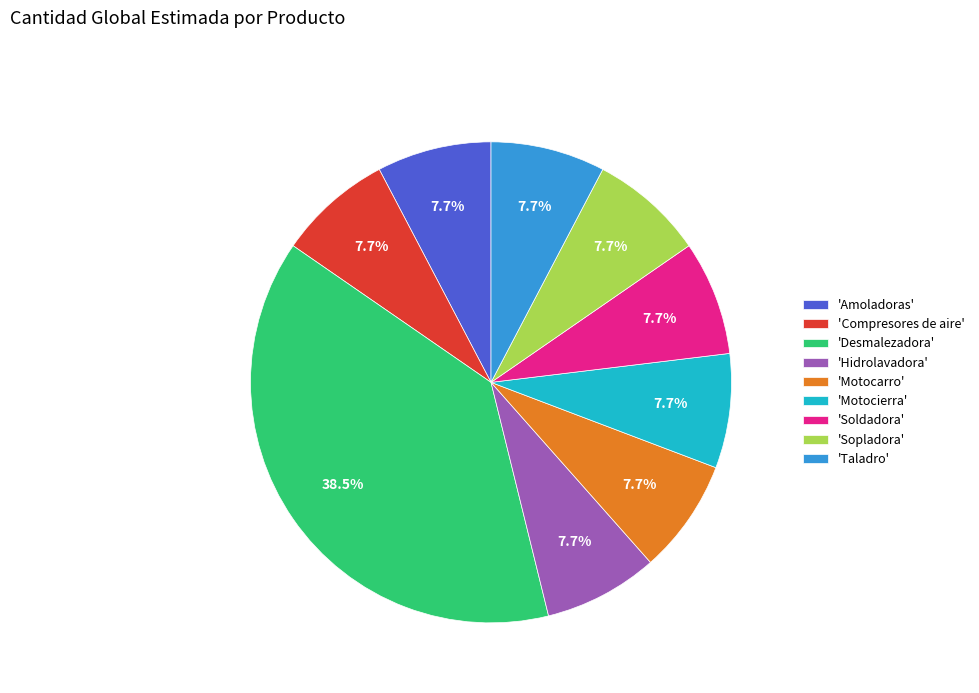

Which category has the biggest portion of the pie?

'Desmalezadora'